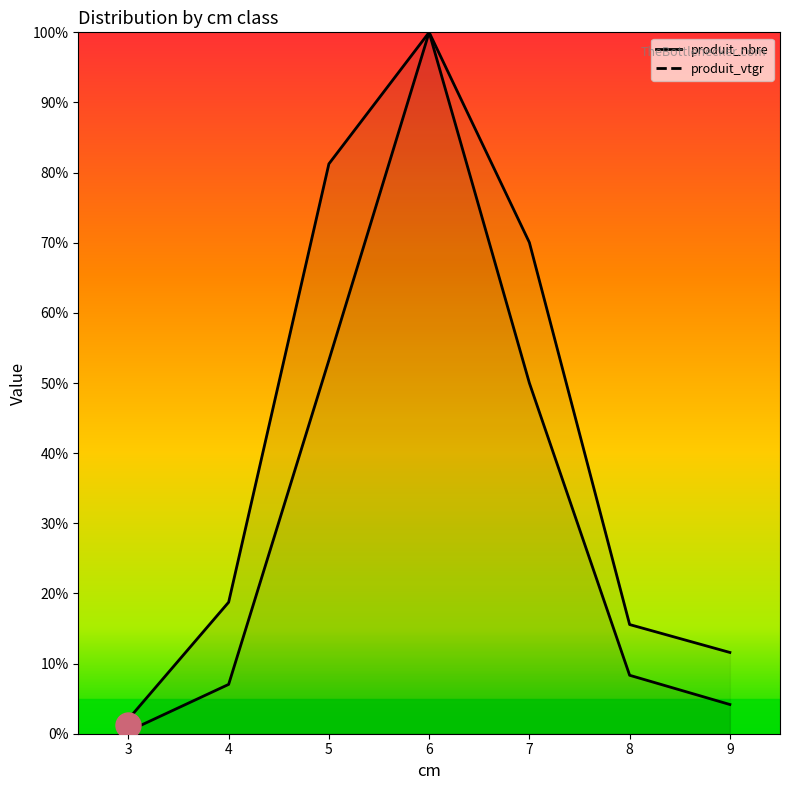

At which label is produit_vtgr closest to 50?

5